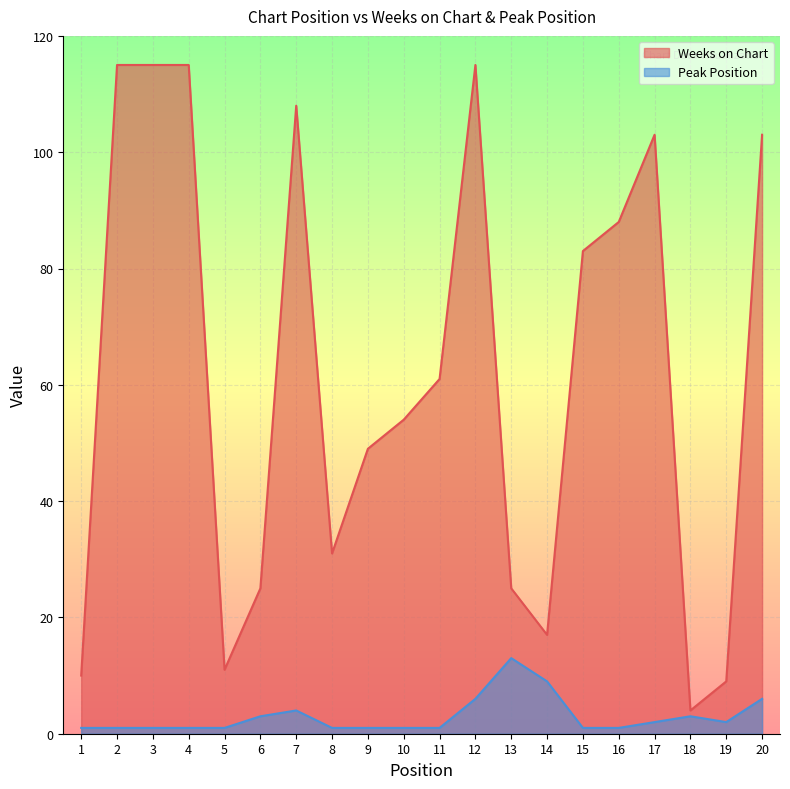

True or false: Weeks on Chart has a value of 9 at 19.

True